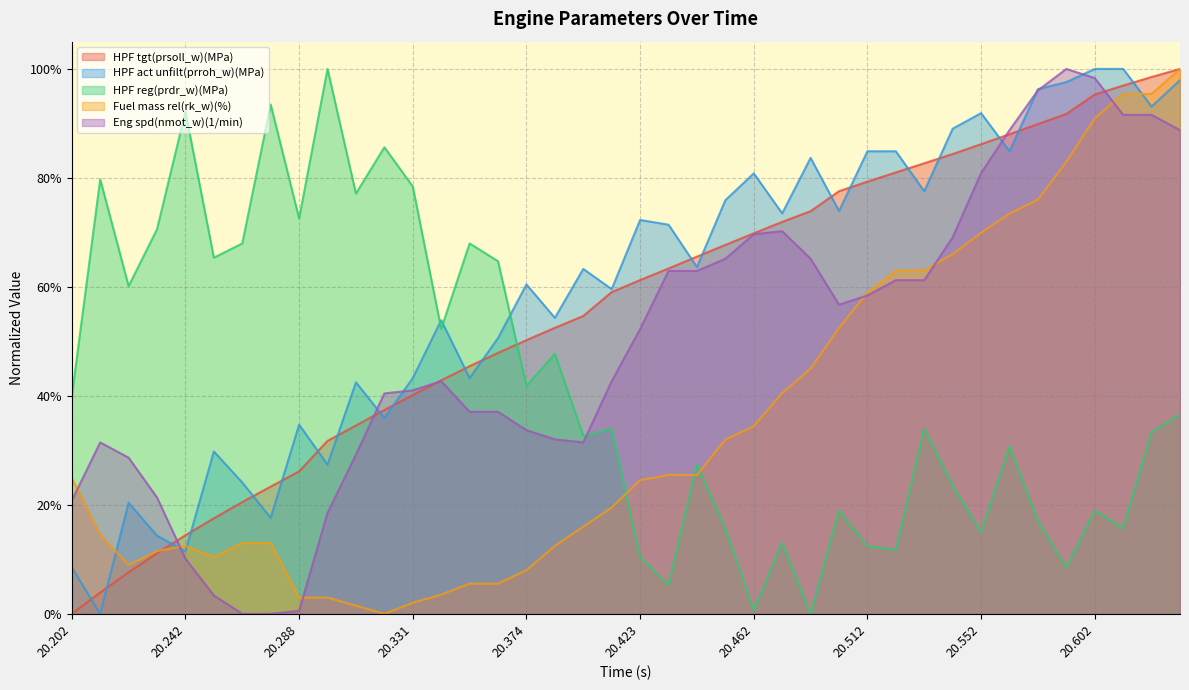

At which category is the sum across all series the highest?

20.631